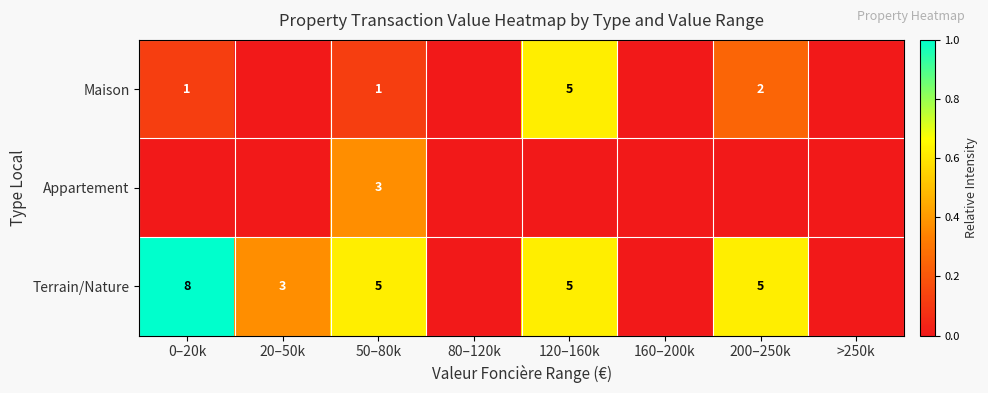

The Maison series shows 2 at 0–20k. True or false?

False